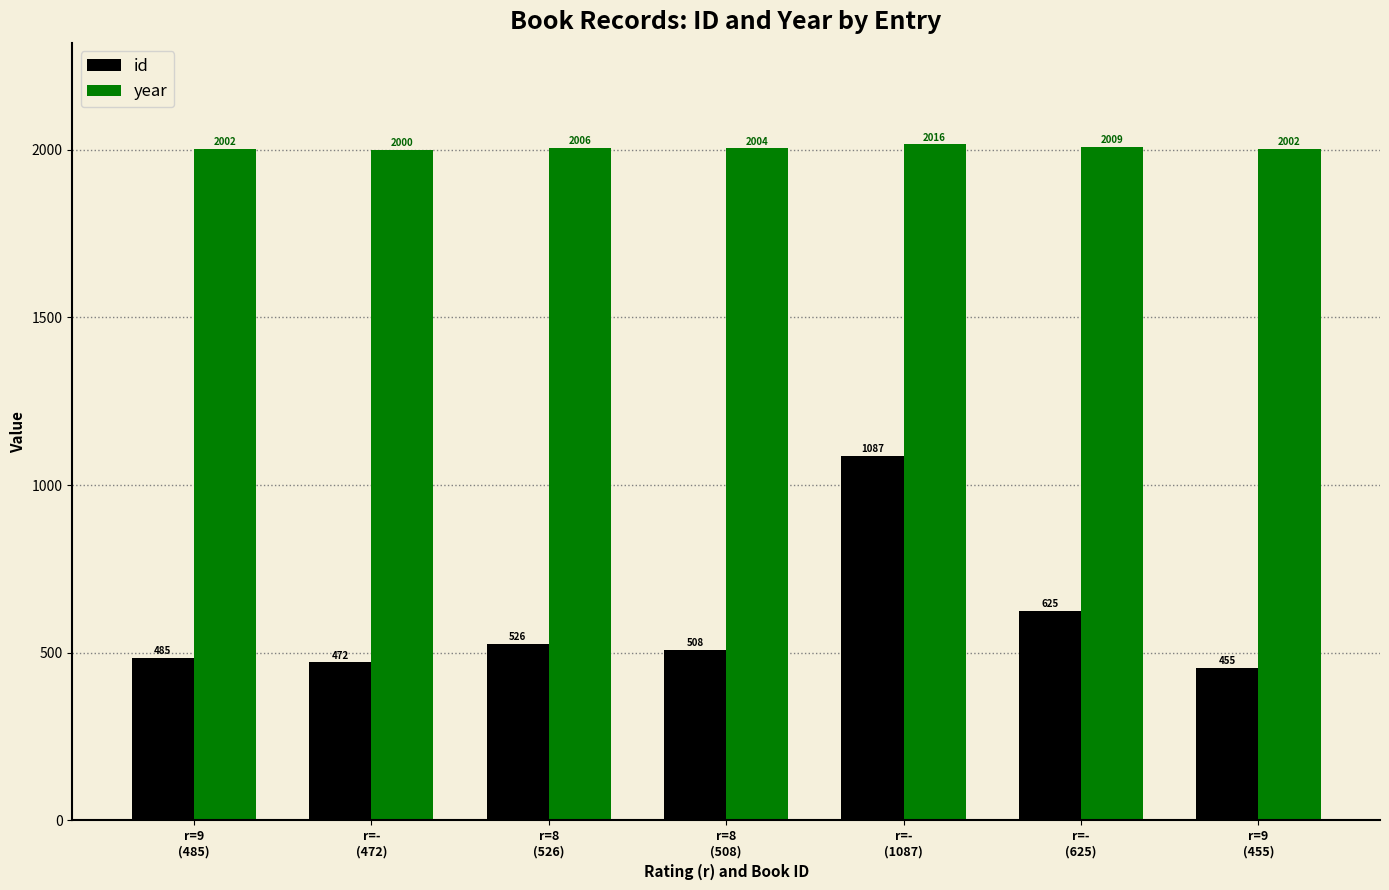

Read the id value at r=-
(1087).

1087